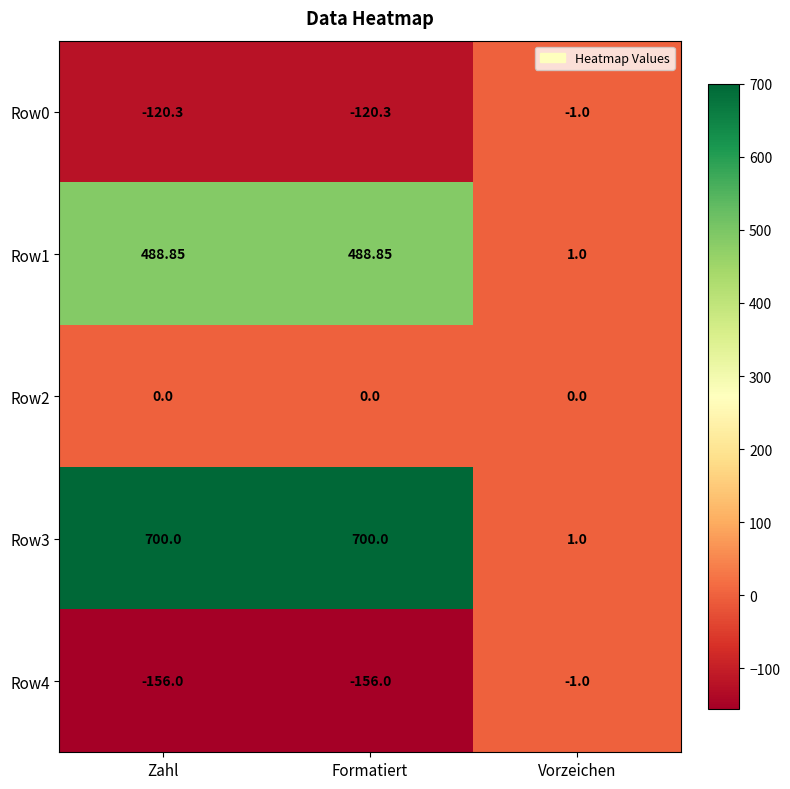

At which label does Row0 reach its peak?

Vorzeichen